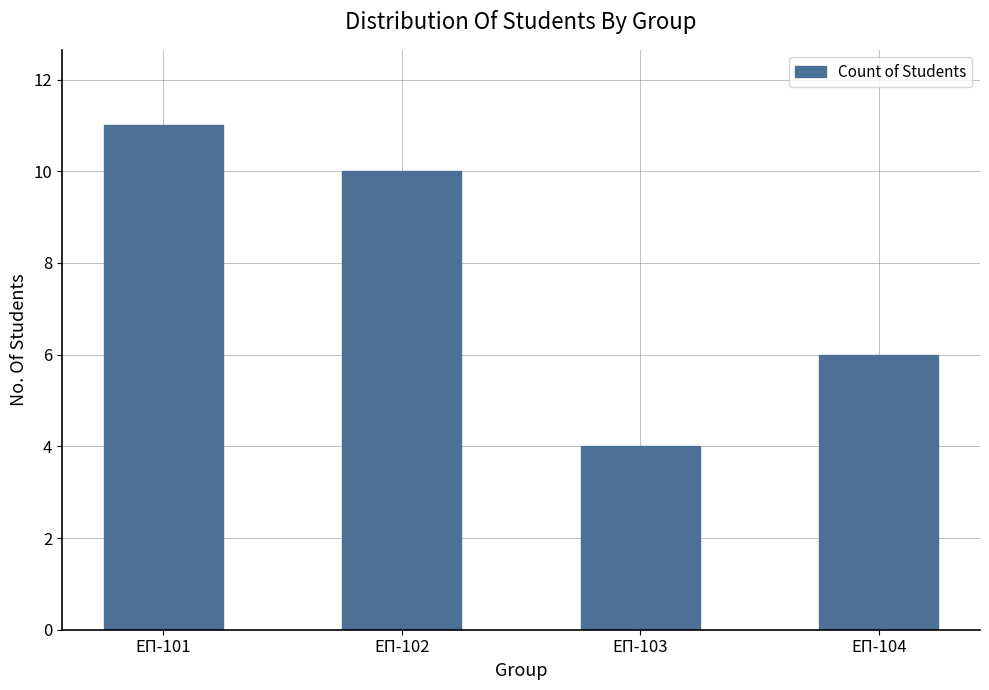

Reading right to left, transcribe all the data shown in this chart.

6	4	10	11